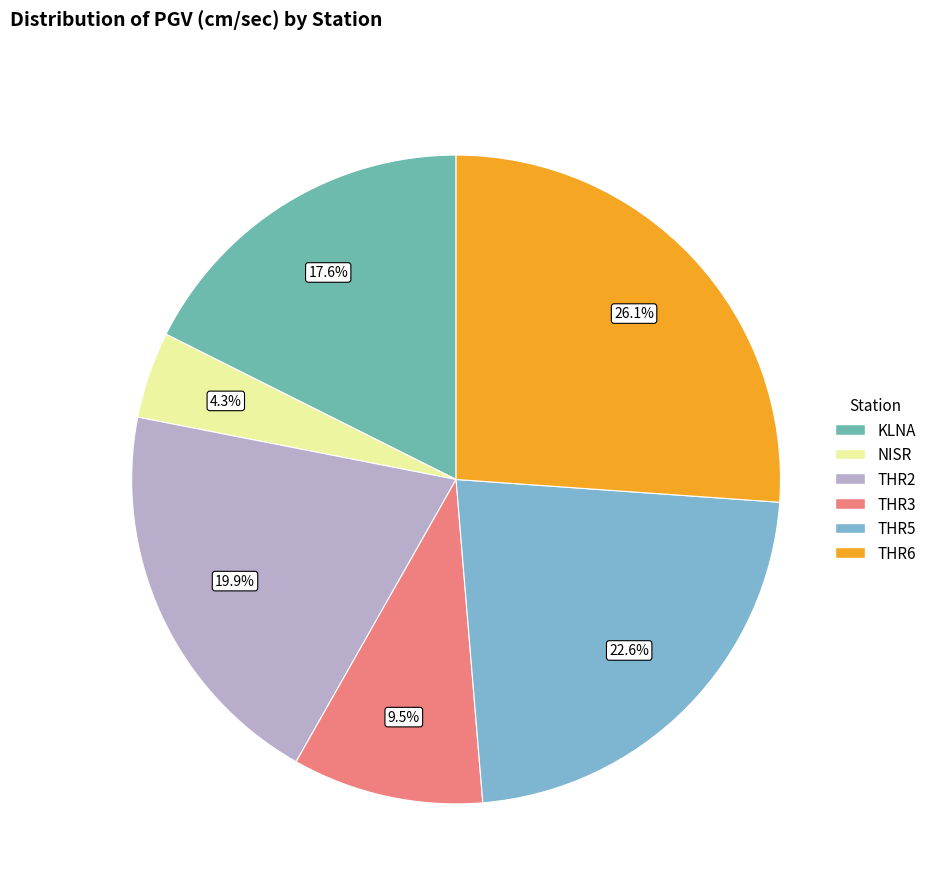

How many slices are in this pie chart?

6